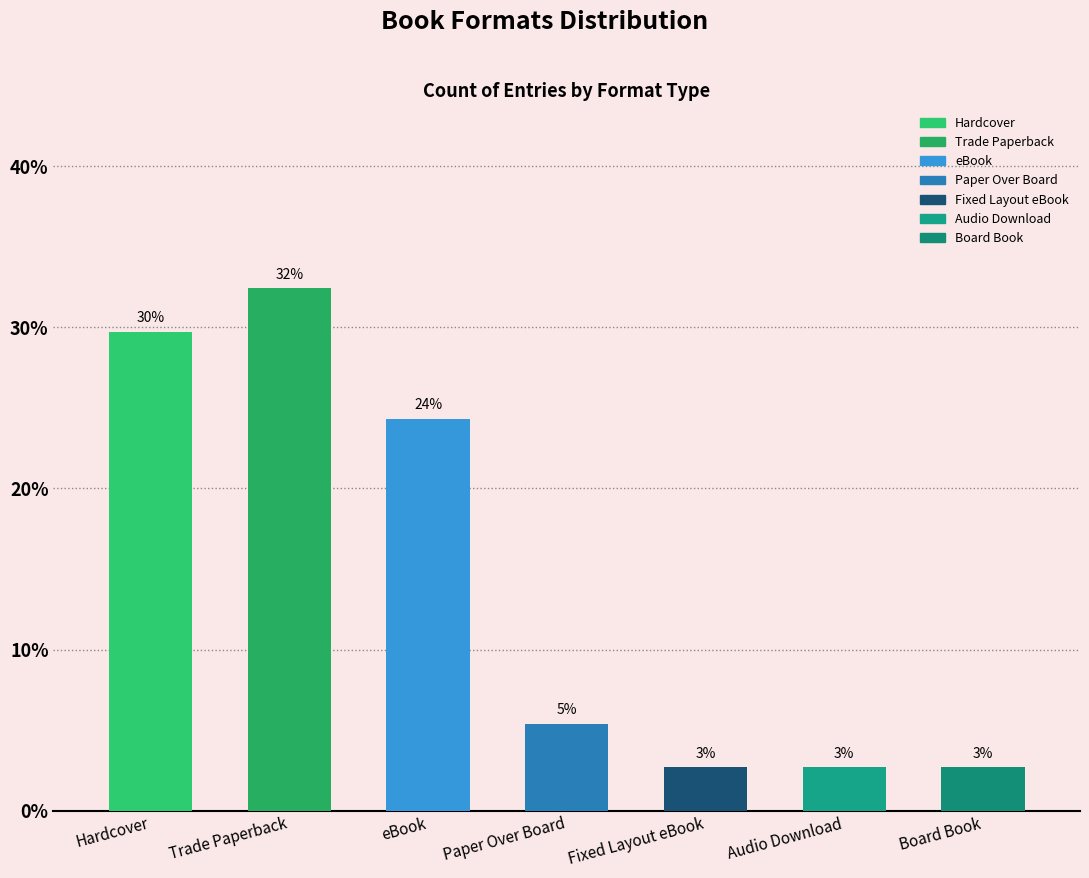

How many bars are there in total?

7